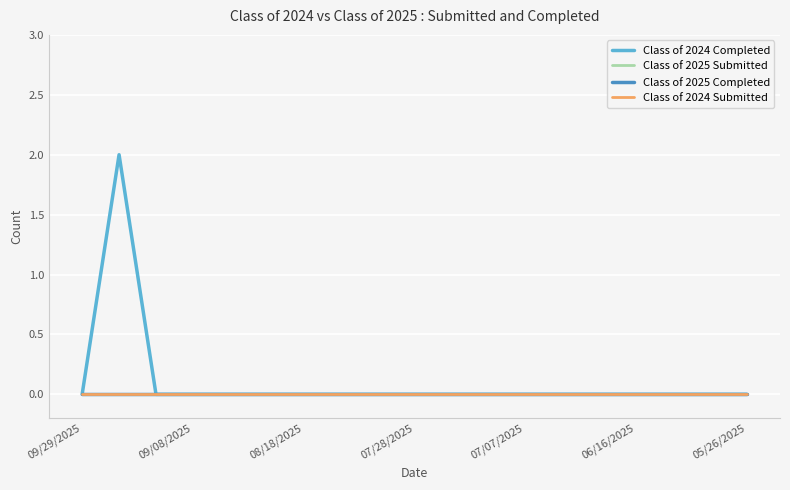

Which label corresponds to the smallest value in the chart?

09/29/2025